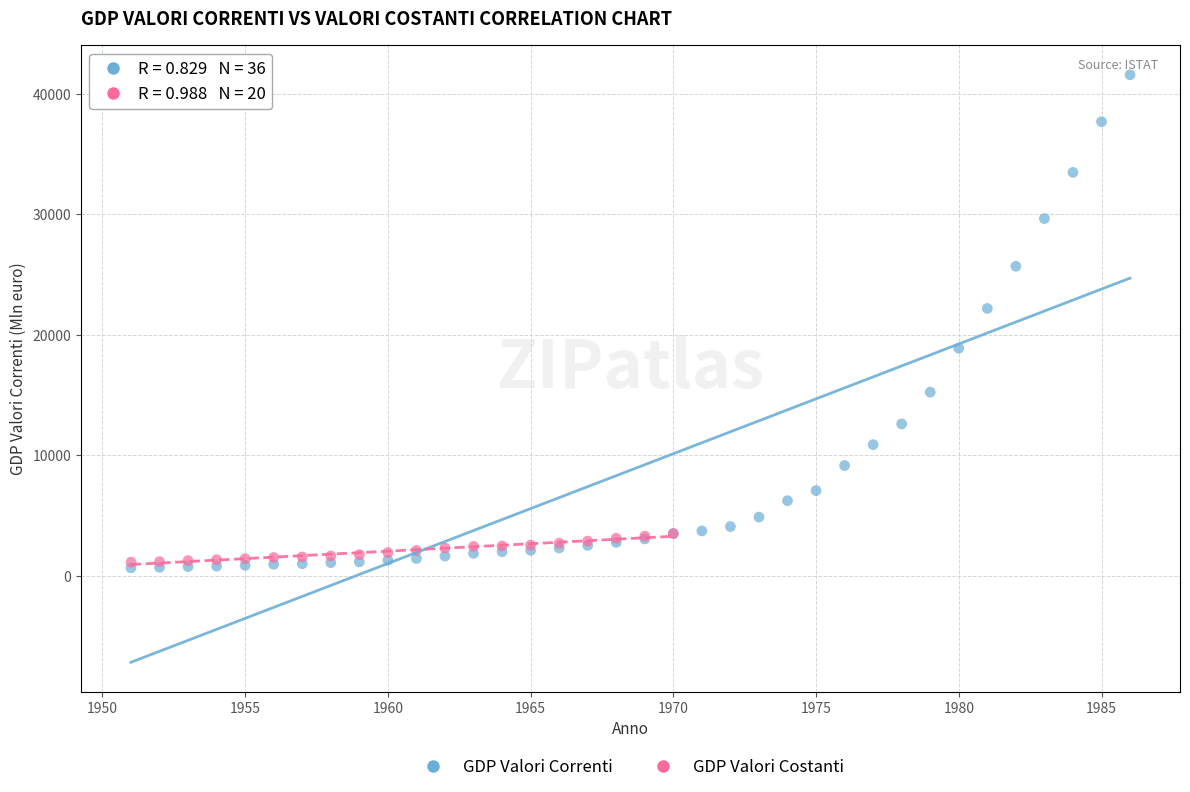

Which series contains the highest Y value?

GDP Valori Correnti